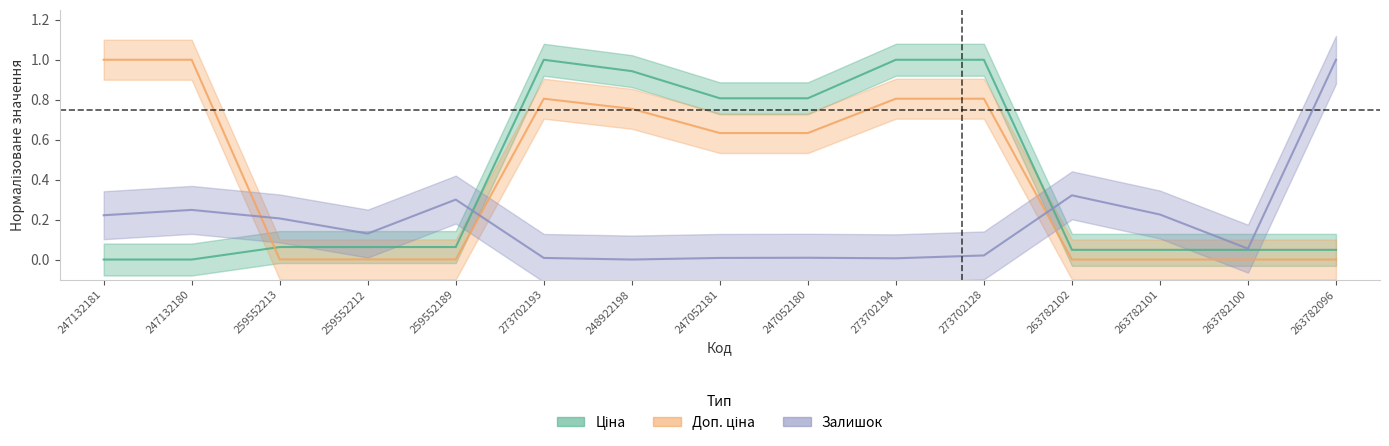

List the labels in order of Ціна value, smallest first.

247132181, 247132180, 263782102, 263782101, 263782100, 263782096, 259552213, 259552212, 259552189, 247052181, 247052180, 248922198, 273702193, 273702194, 273702128